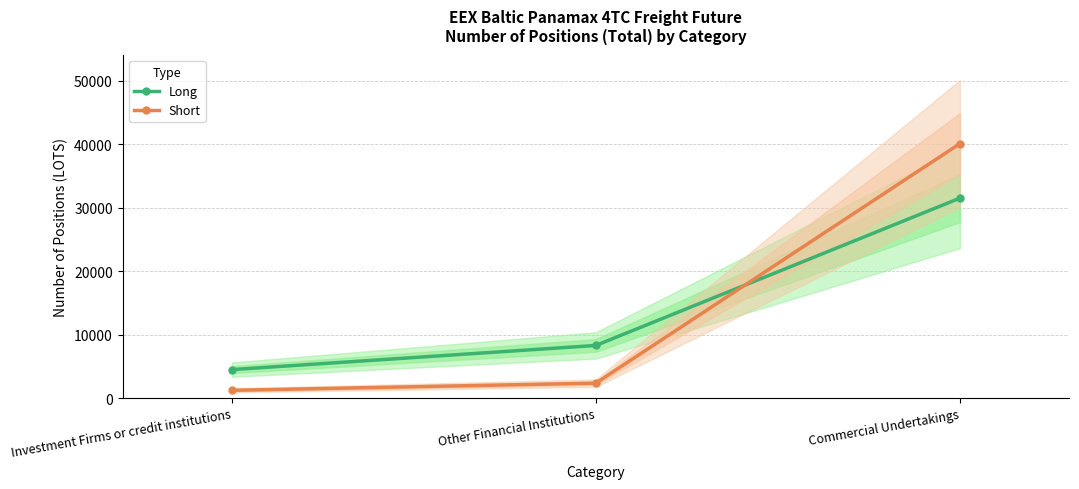

Which label corresponds to the smallest value in the chart?

Investment Firms or credit institutions